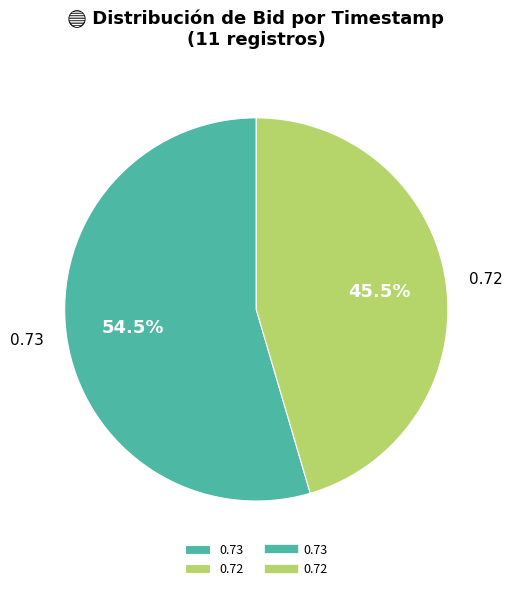

Does 0.72 represent more than half of the total?

No